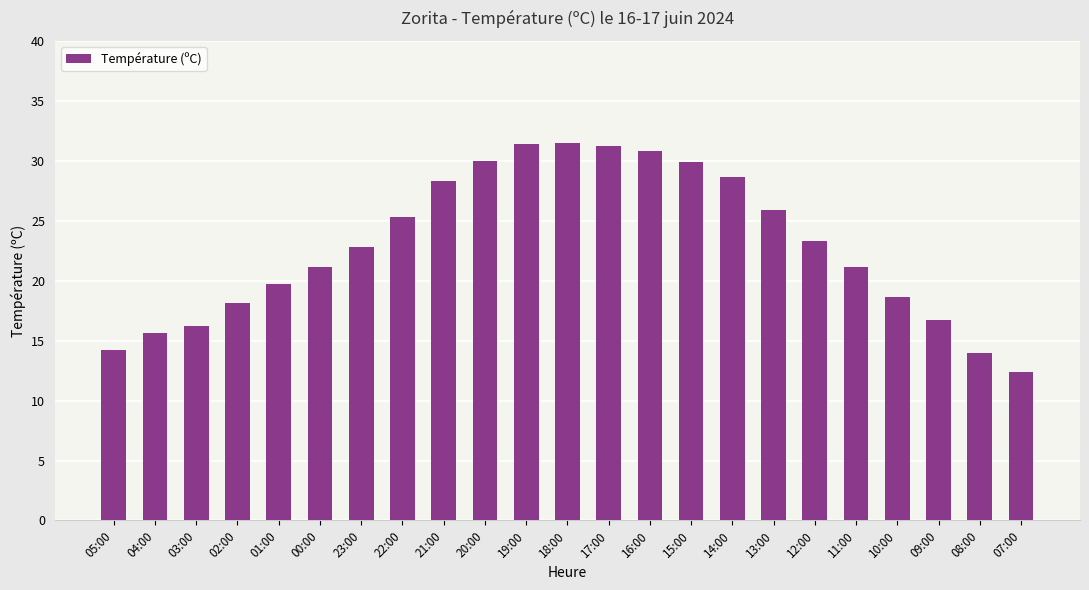

Approximately how many times larger is the value at 10:00 compared to 13:00?

0.7